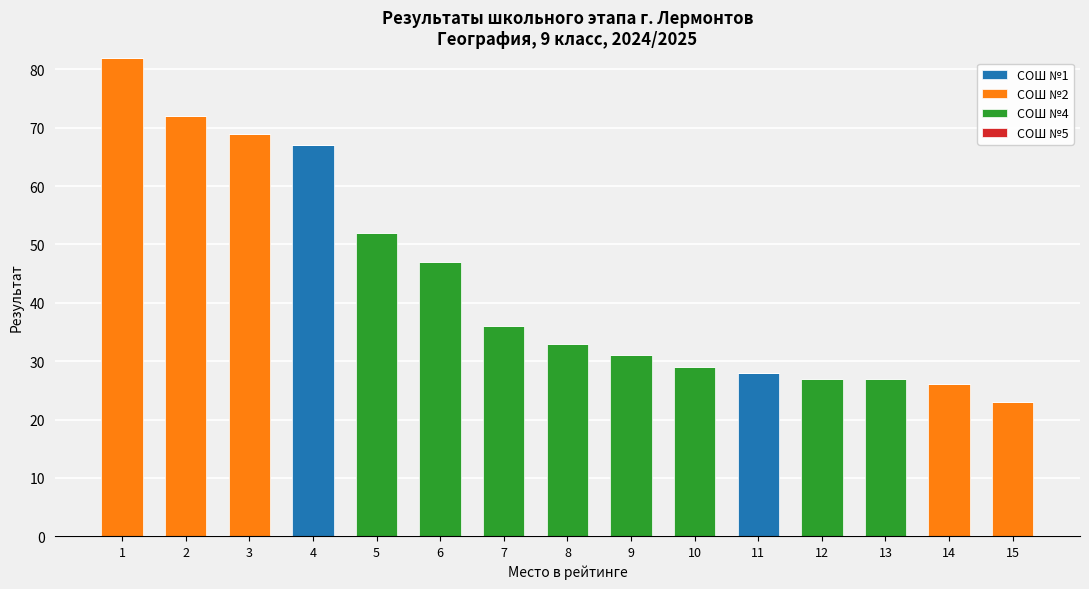

Which category has the highest value in the СОШ №1 series?

4